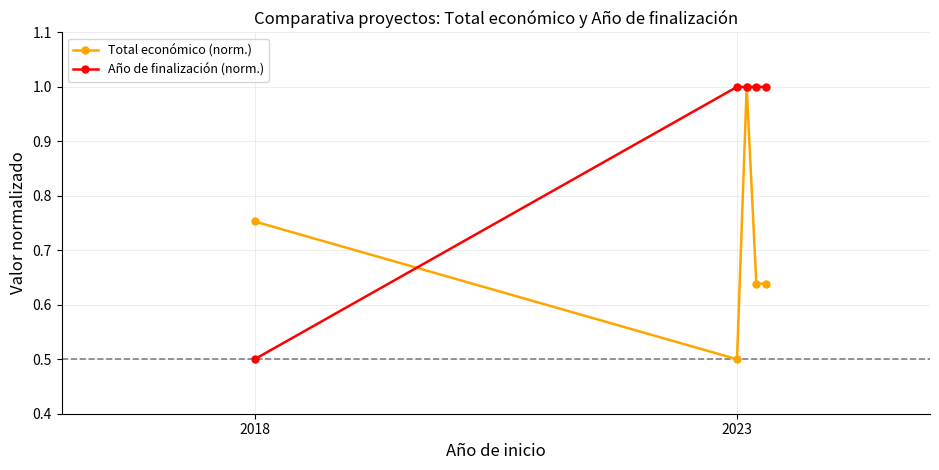

At how many categories does at least one series exceed 0?

5